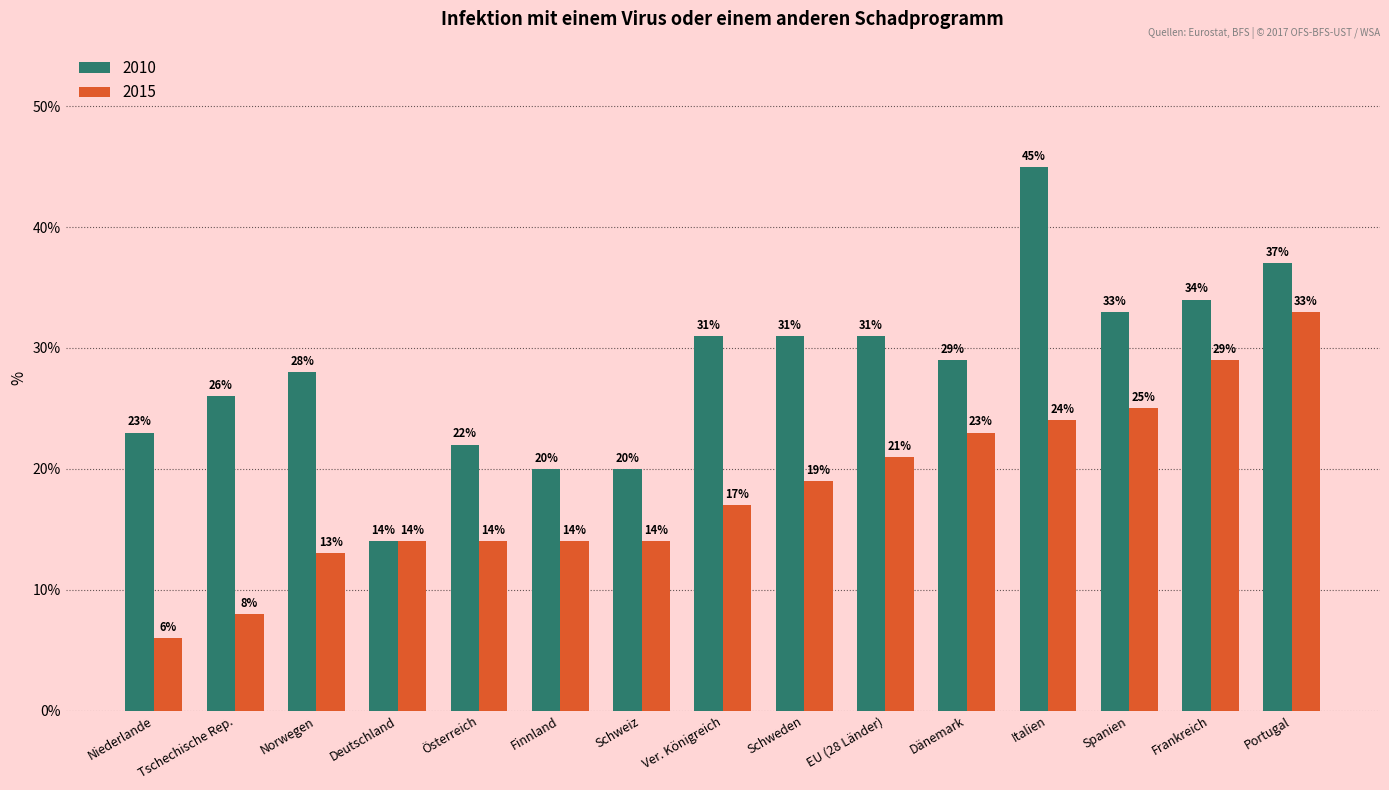

Is it true that 2010 equals 29 at Österreich?

False